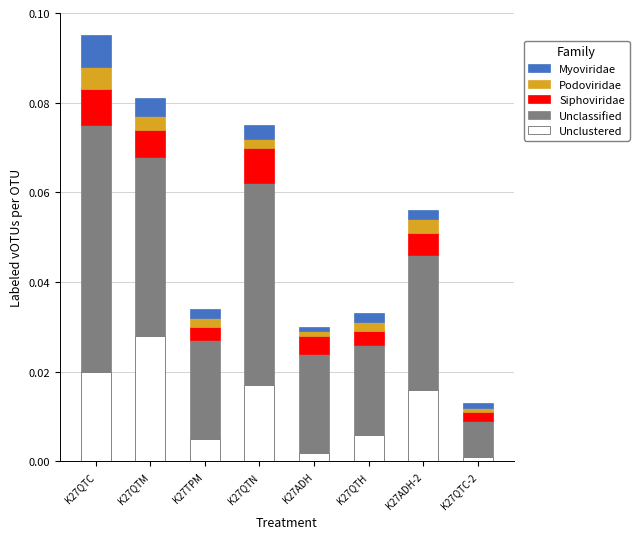

Is it true that Unclustered equals 0.0 at K27QTH?

True